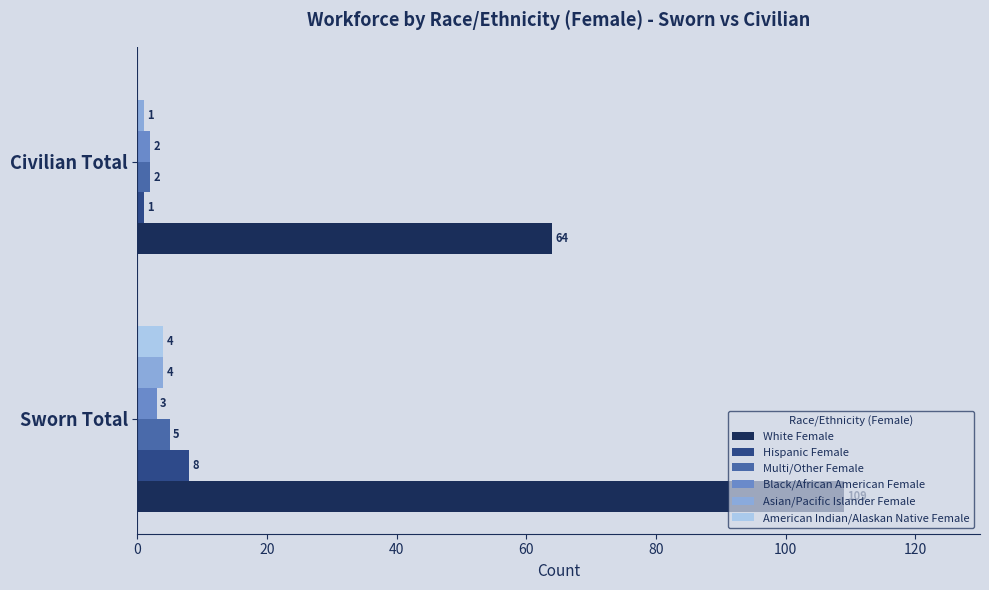

The Hispanic Female series shows 4 at Sworn Total. True or false?

False